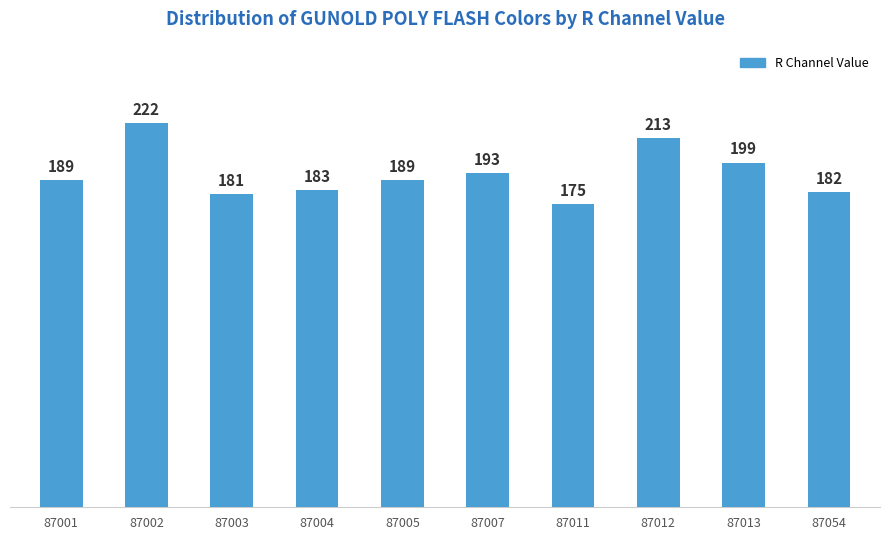

What is the difference between the maximum and minimum values?

47